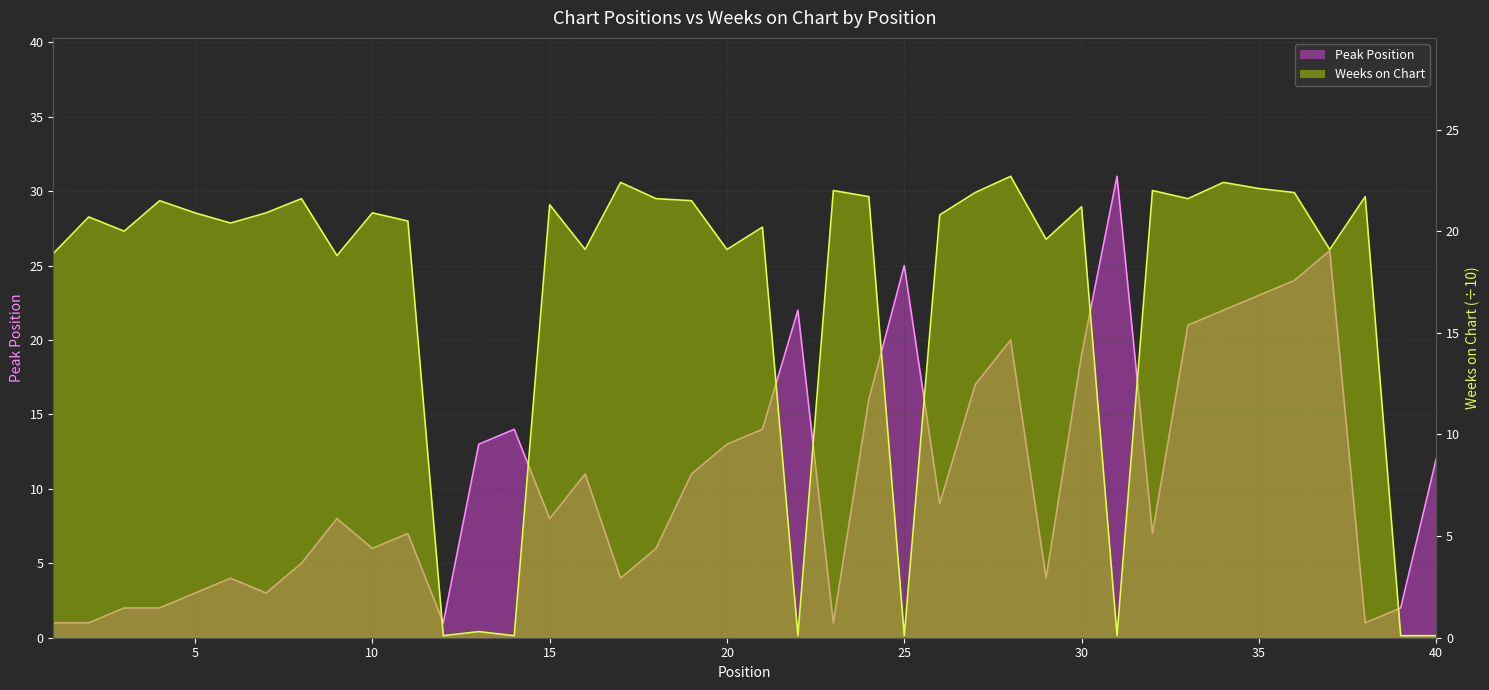

Where do Weeks on Chart and Peak Position first cross each other?

11 and 12